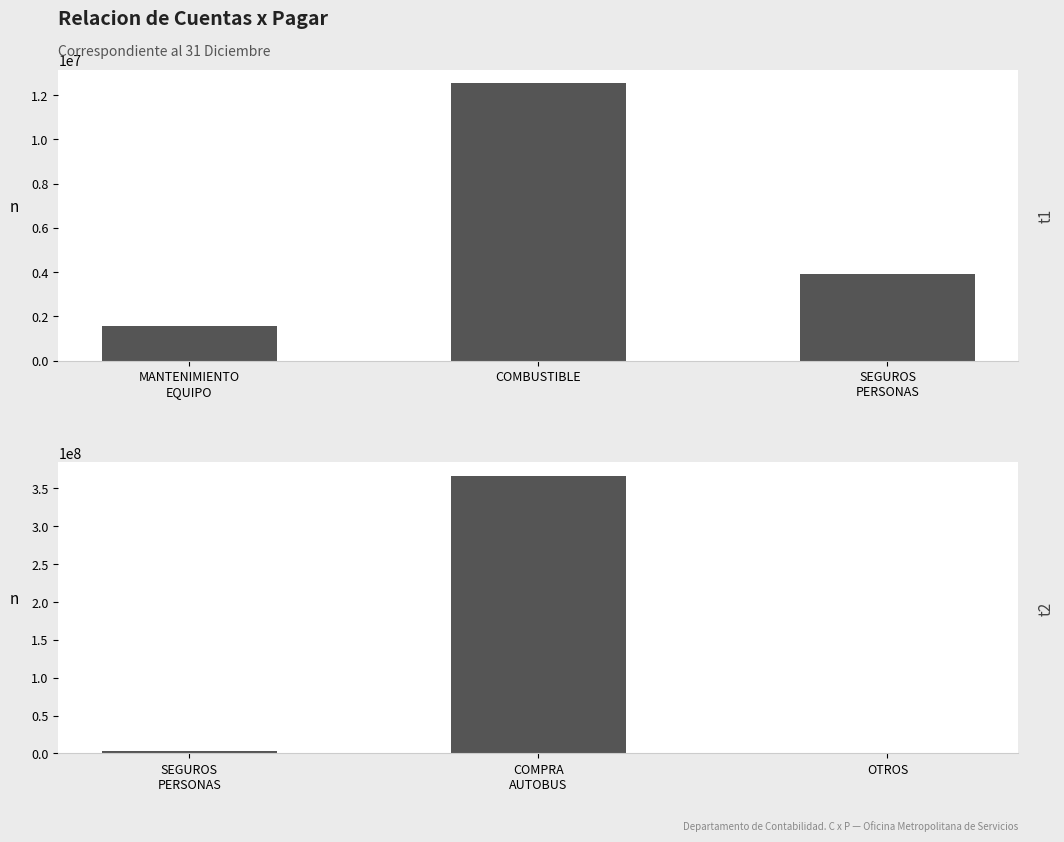

Which has a higher value, COMPRA AUTOBUS or OTROS?

COMPRA AUTOBUS